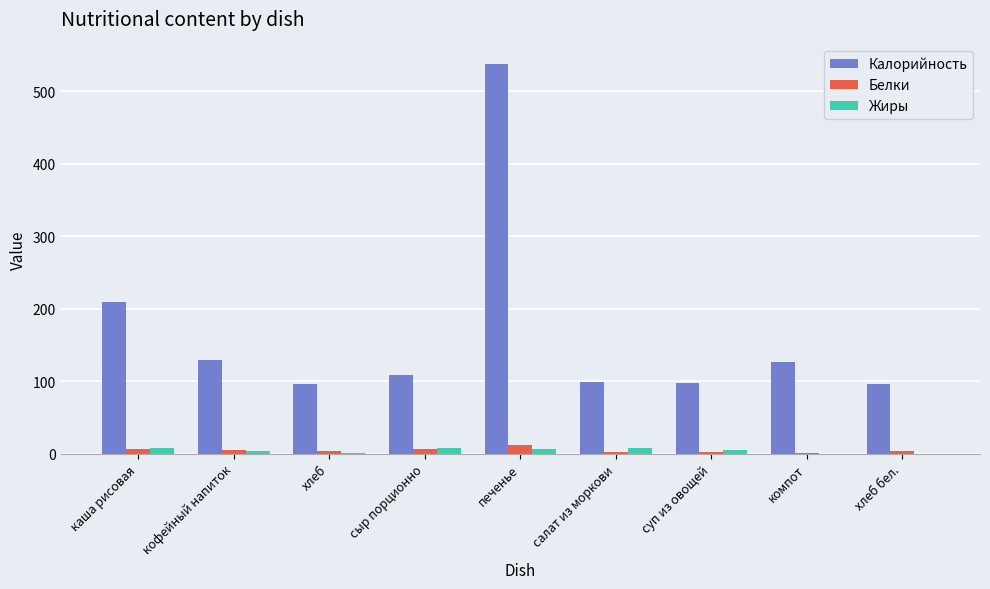

What is the maximum value shown in the chart?

538.0